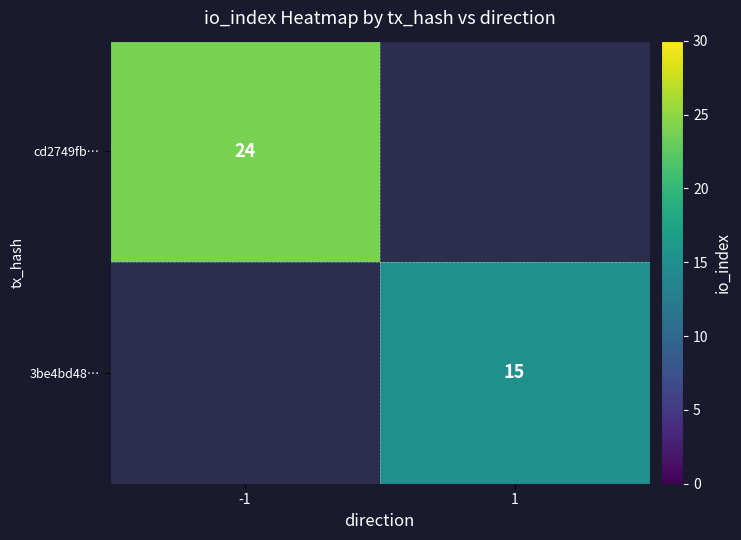

True or false: 3be4bd48… has a value of 8.0 at 1.

False